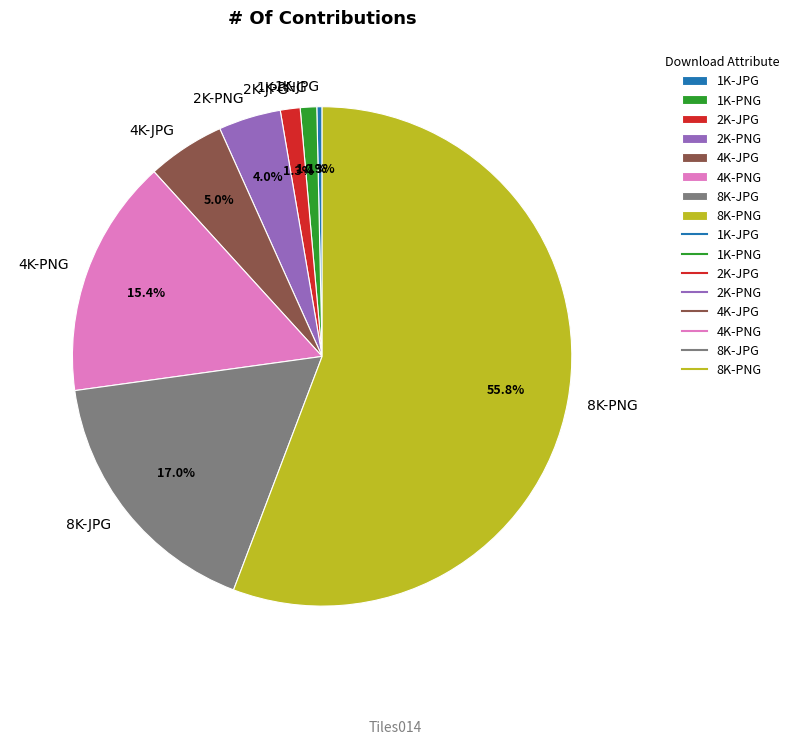

Does any single category account for the majority?

Yes